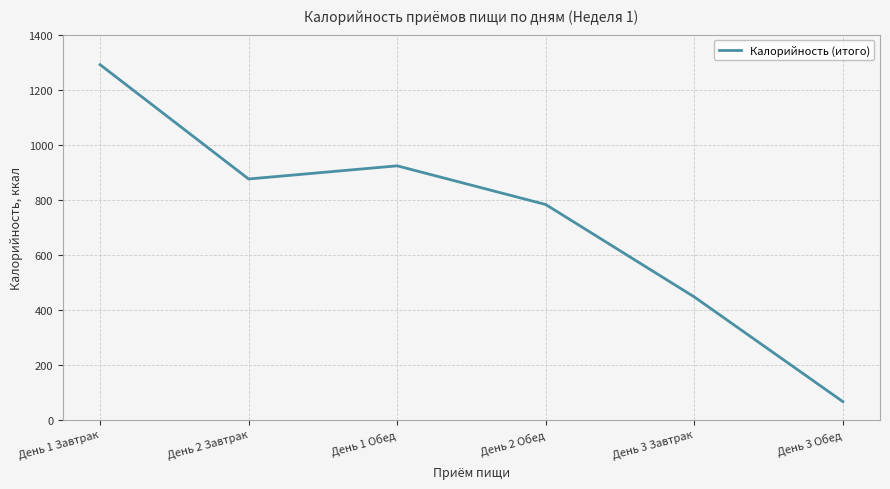

Which has a higher value, День 3 Завтрак or День 1 Обед?

День 1 Обед